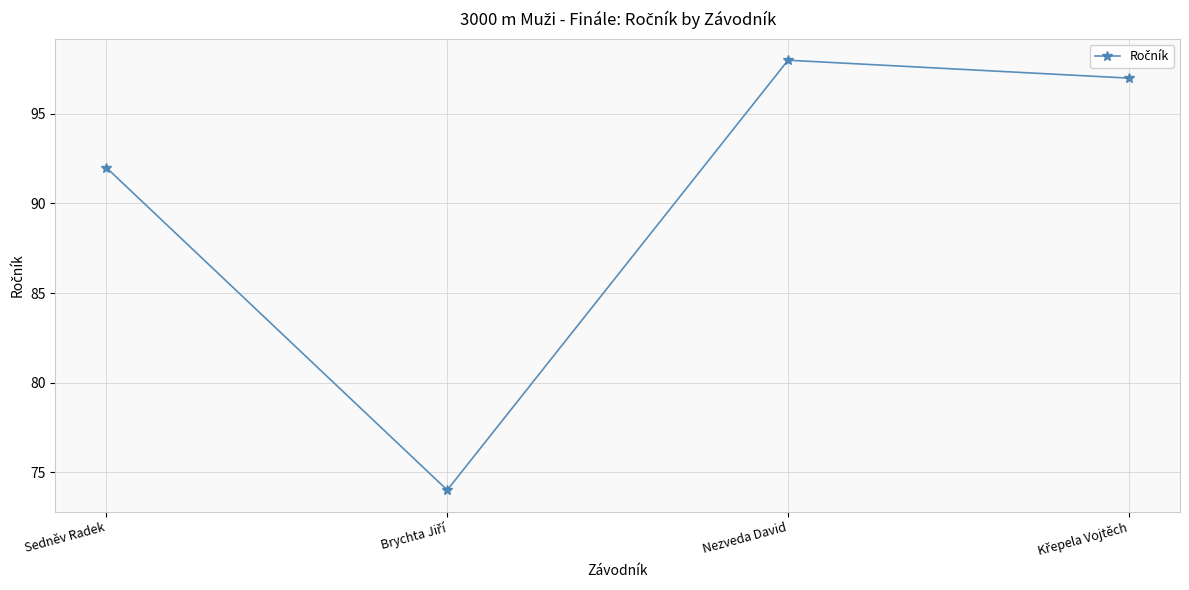

How many lines are shown in the chart?

1